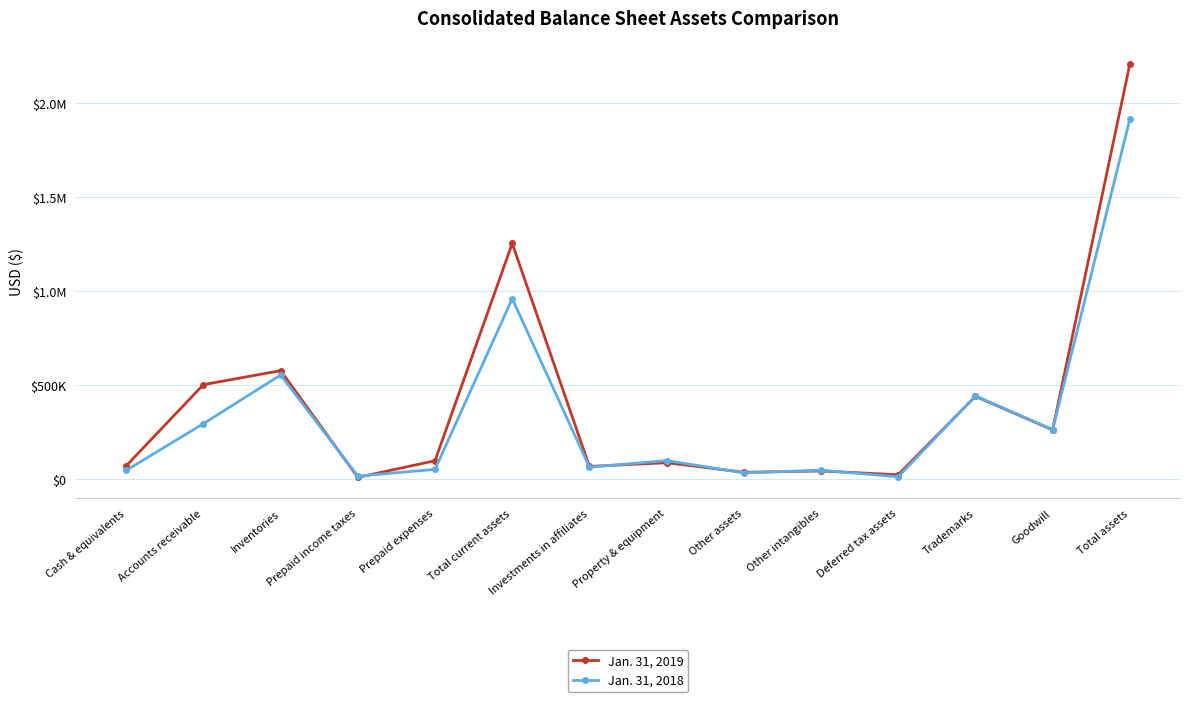

True or false: Jan. 31, 2019 and Jan. 31, 2018 cross at least once.

True